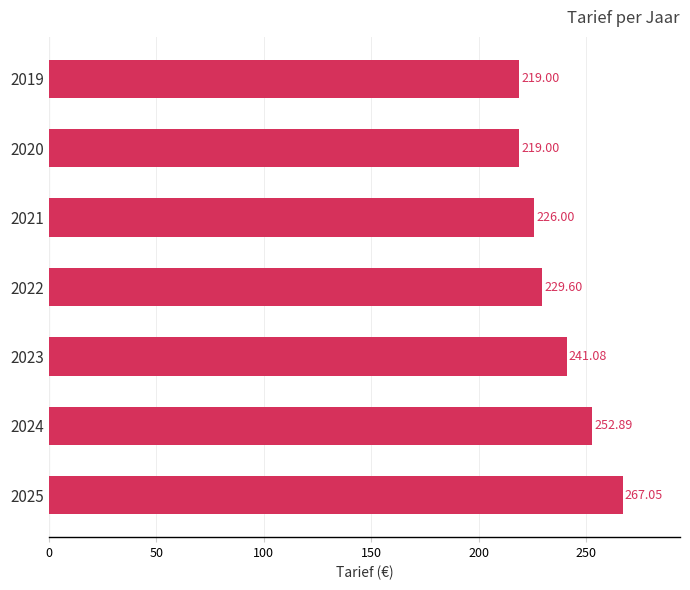

Which has a higher value, 2023 or 2025?

2025